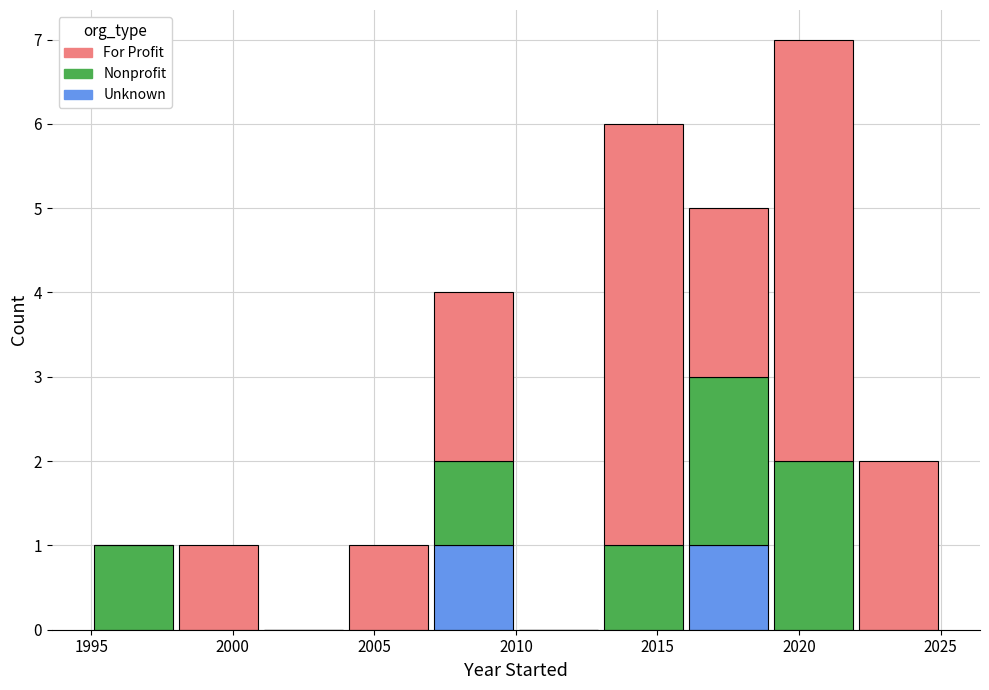

Reading left to right, transcribe this chart: for each stacked bar, give the range it covers on the x-axis and its total height. The values are not printed on the chart, so give them approximately, as read against the axis.

1995 to 1998: 1
1998 to 2001: 1
2001 to 2004: 0
2004 to 2007: 1
2007 to 2010: 4
2010 to 2013: 0
2013 to 2016: 6
2016 to 2019: 5
2019 to 2022: 7
2022 to 2025: 2